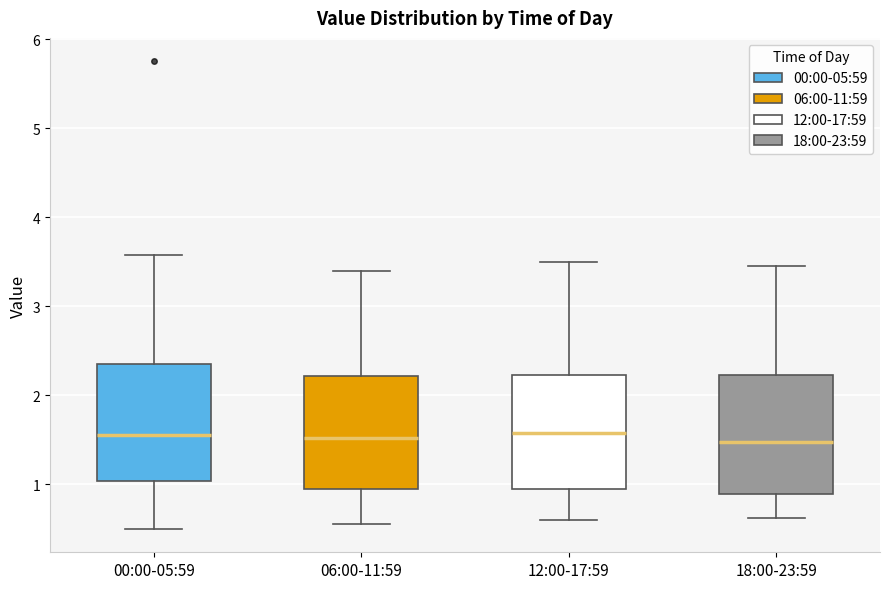

Where does the median line of the box for 00:00-05:59 sit on the y-axis? The values are not printed on the chart, so give them approximately, as read against the axis.

1.6